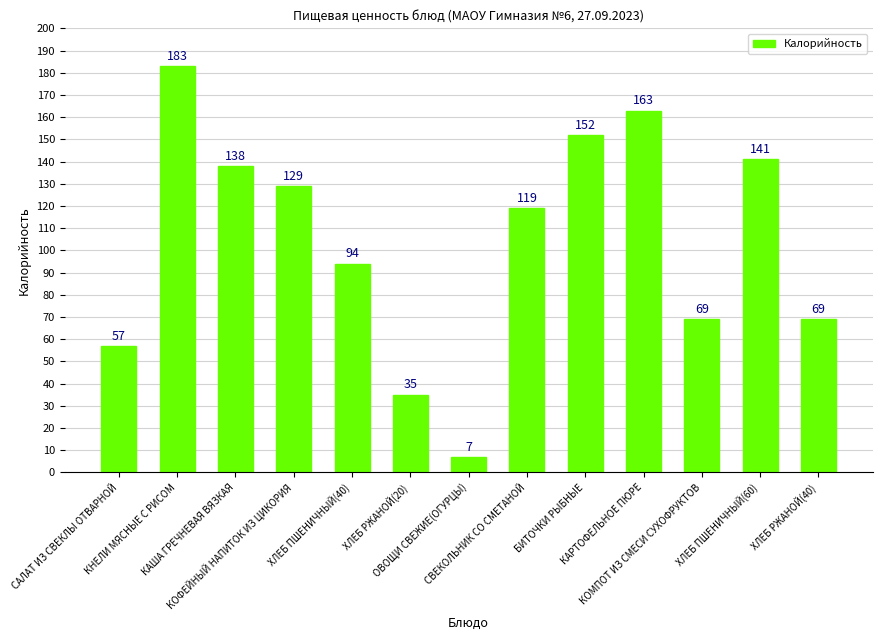

Are the bars grouped side by side (vs. stacked)?

No